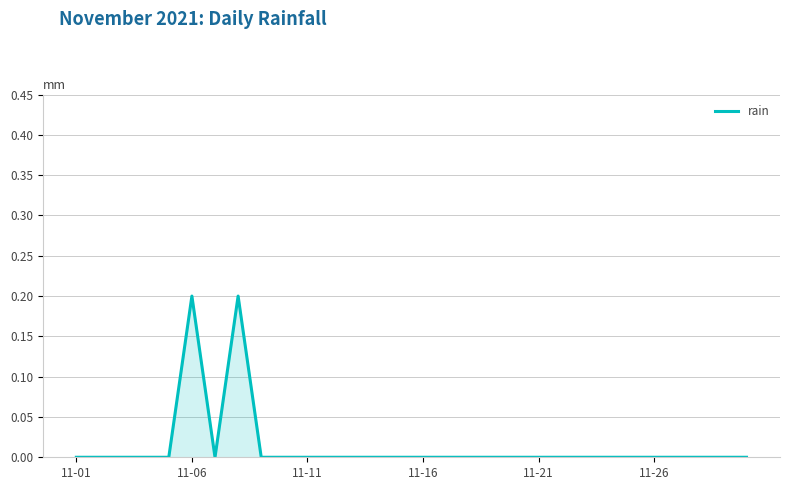

Does the chart have visible grid lines?

Yes